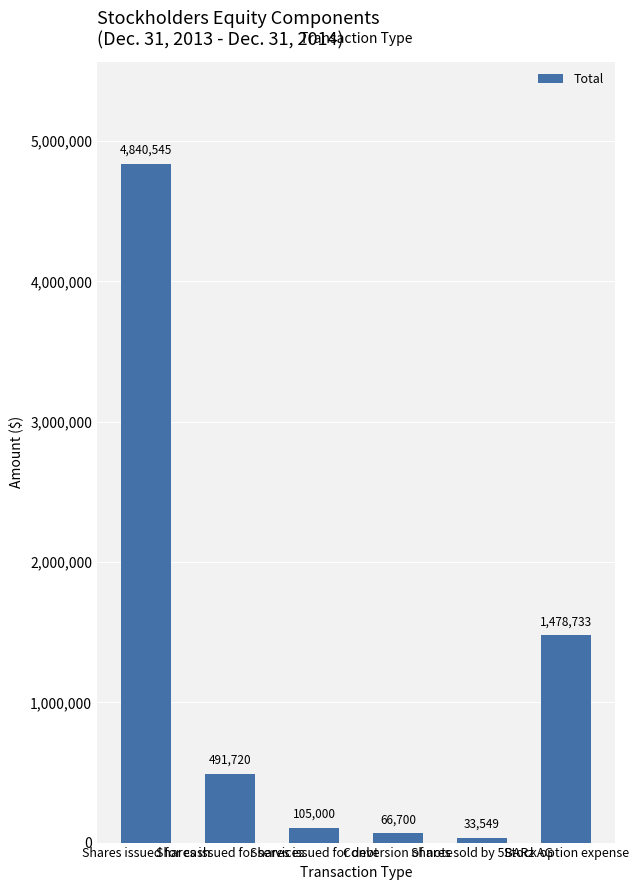

Reading right to left, extract all data points from this chart.

1478733	33549	66700	105000	491720	4840545